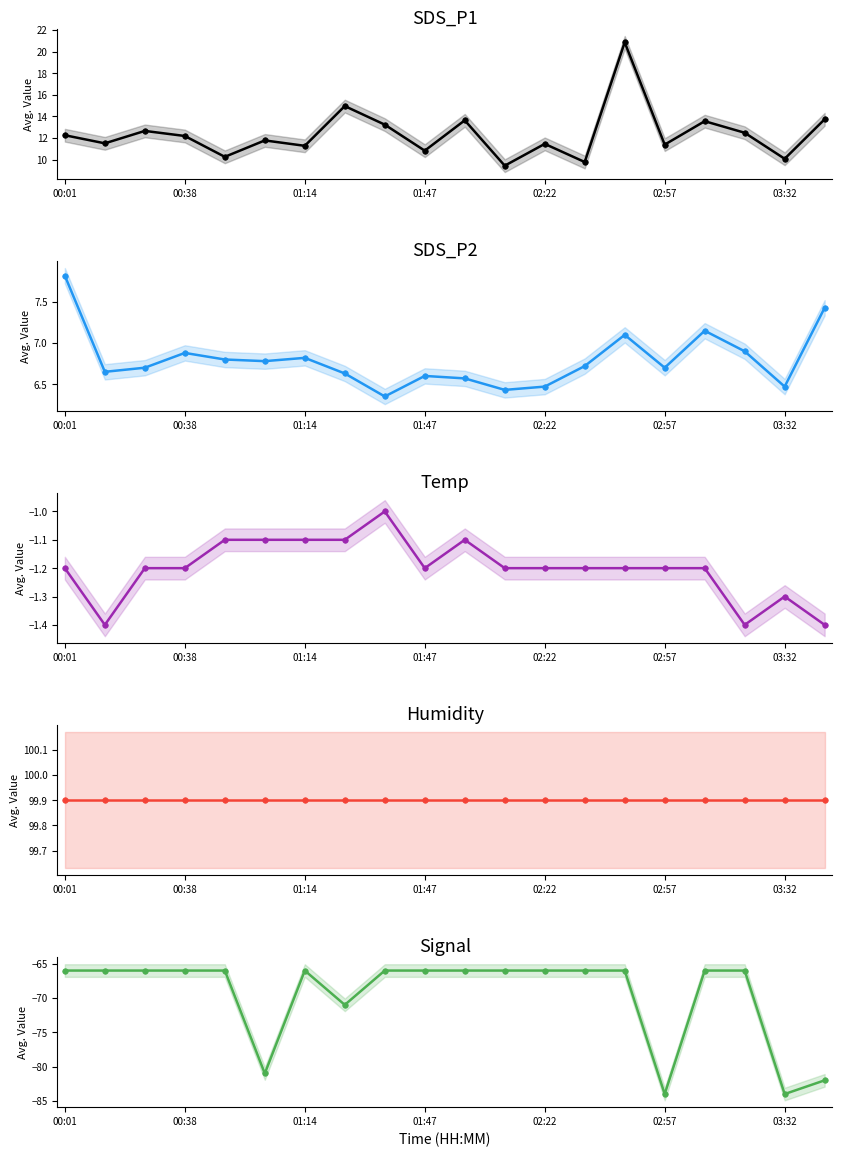

What are all the series names shown in the legend?

SDS_P1, SDS_P2, Temp, Humidity, Signal